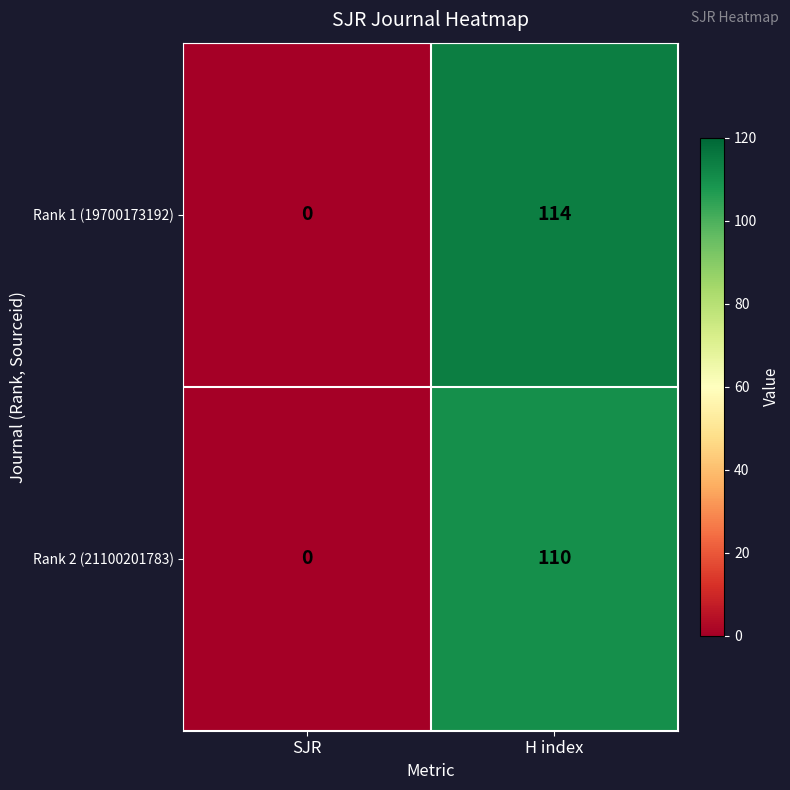

At which label does Rank 1 (19700173192) reach its minimum?

SJR